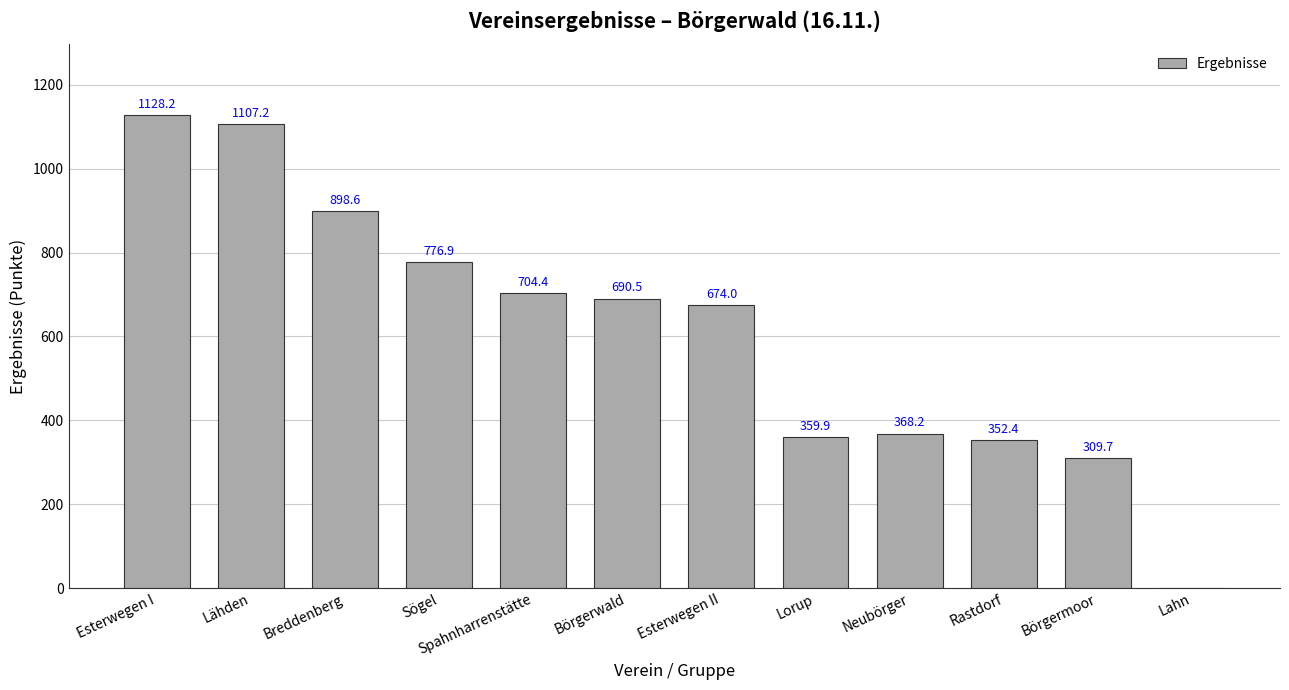

At which category does the chart reach its peak across all series?

Esterwegen I